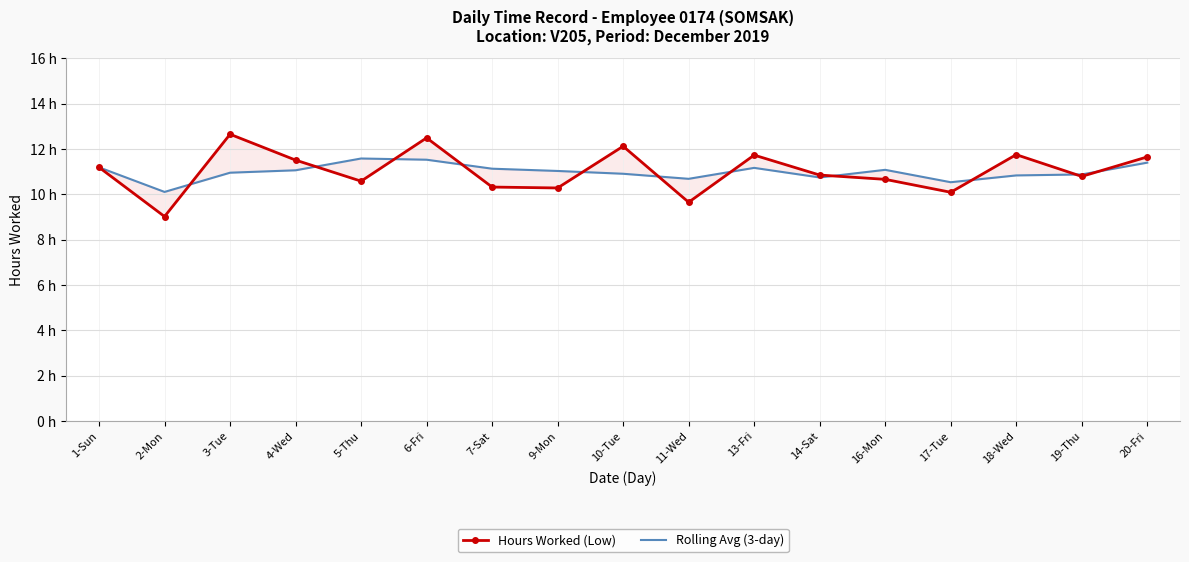

Where is the first local minimum for Rolling Avg (3-day)?

2-Mon